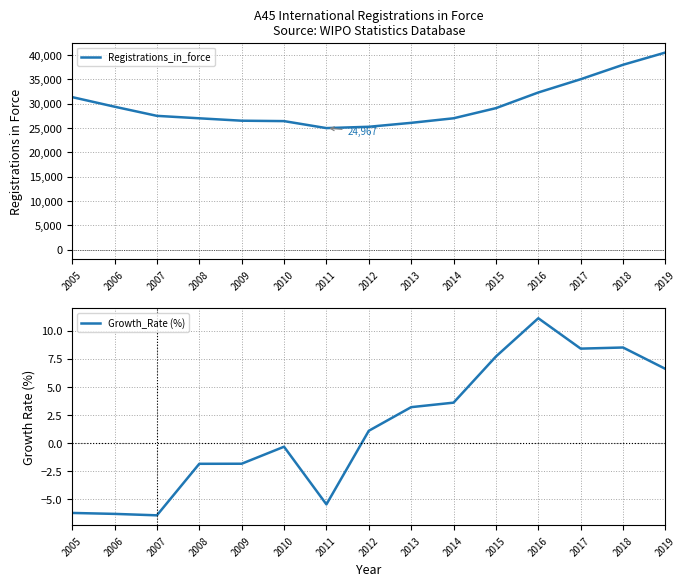

What is the greatest value displayed?

40498.0